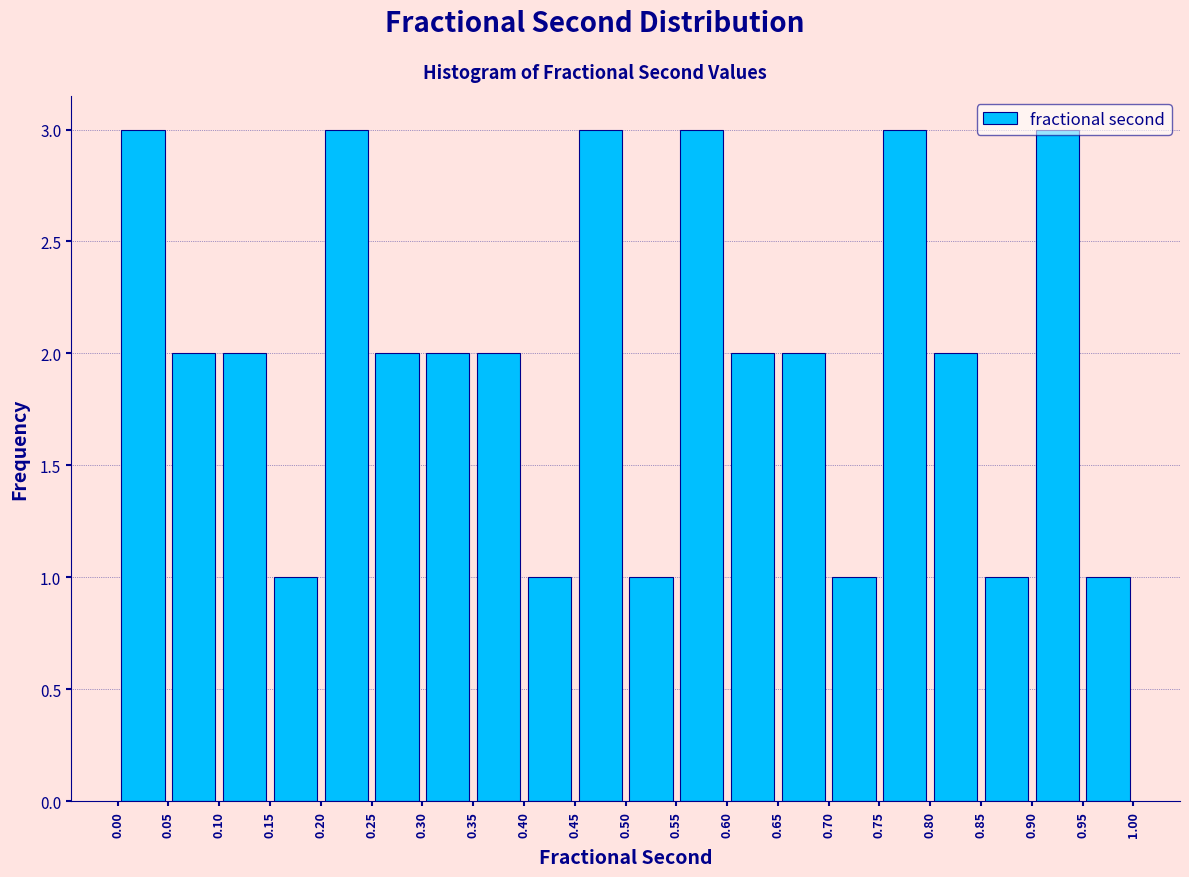

Reading left to right, list every bar in this chart as the range it spans on the x-axis followed by its height. The values are not printed on the chart, so give them approximately, as read against the axis.

0.00 to 0.05: 3
0.05 to 0.10: 2
0.10 to 0.15: 2
0.15 to 0.20: 1
0.20 to 0.25: 3
0.25 to 0.30: 2
0.30 to 0.35: 2
0.35 to 0.40: 2
0.40 to 0.45: 1
0.45 to 0.50: 3
0.50 to 0.55: 1
0.55 to 0.60: 3
0.60 to 0.65: 2
0.65 to 0.70: 2
0.70 to 0.75: 1
0.75 to 0.80: 3
0.80 to 0.85: 2
0.85 to 0.90: 1
0.90 to 0.95: 3
0.95 to 1.00: 1